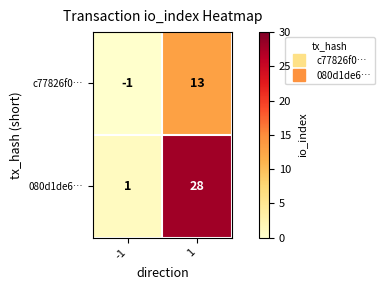

List the series in order of their overall mean, lowest first.

c77826f0…, 080d1de6…